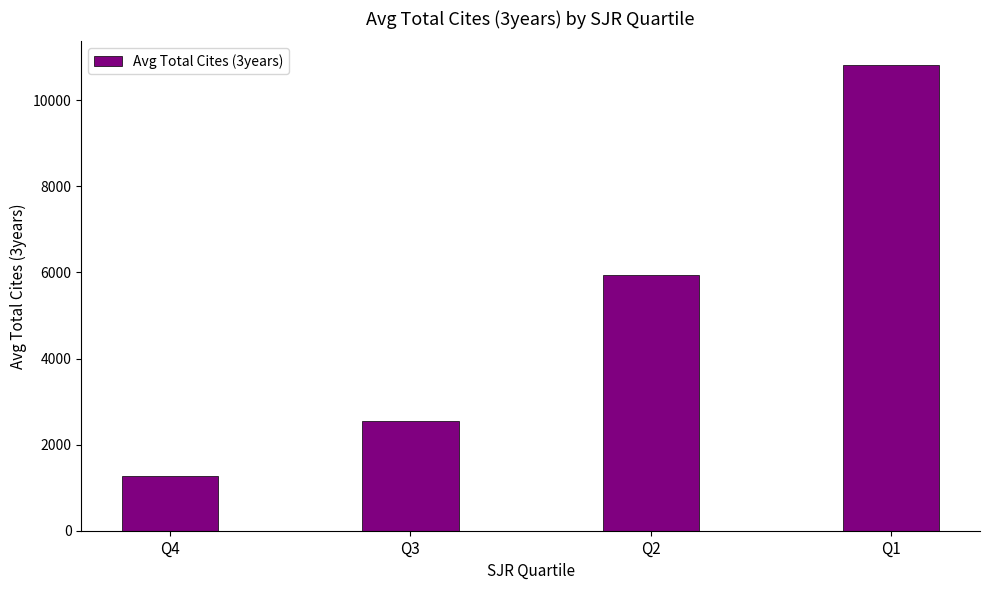

The value at Q3 is 2549. True or false?

True